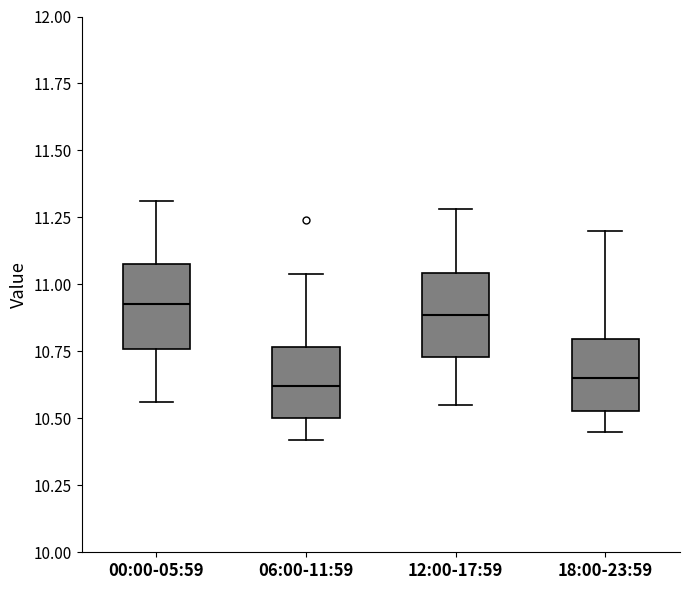

Reading left to right, read every box against the y-axis: the position of its median line, the range the box covers, and the ends of its whiskers. The values are not printed on the chart, so give them approximately, as read against the axis.

00:00-05:59: median 10.95, box 10.75 to 11.10, whiskers 10.55 to 11.30
06:00-11:59: median 10.60, box 10.50 to 10.75, whiskers 10.40 to 11.05
12:00-17:59: median 10.90, box 10.75 to 11.05, whiskers 10.55 to 11.30
18:00-23:59: median 10.65, box 10.55 to 10.80, whiskers 10.45 to 11.20